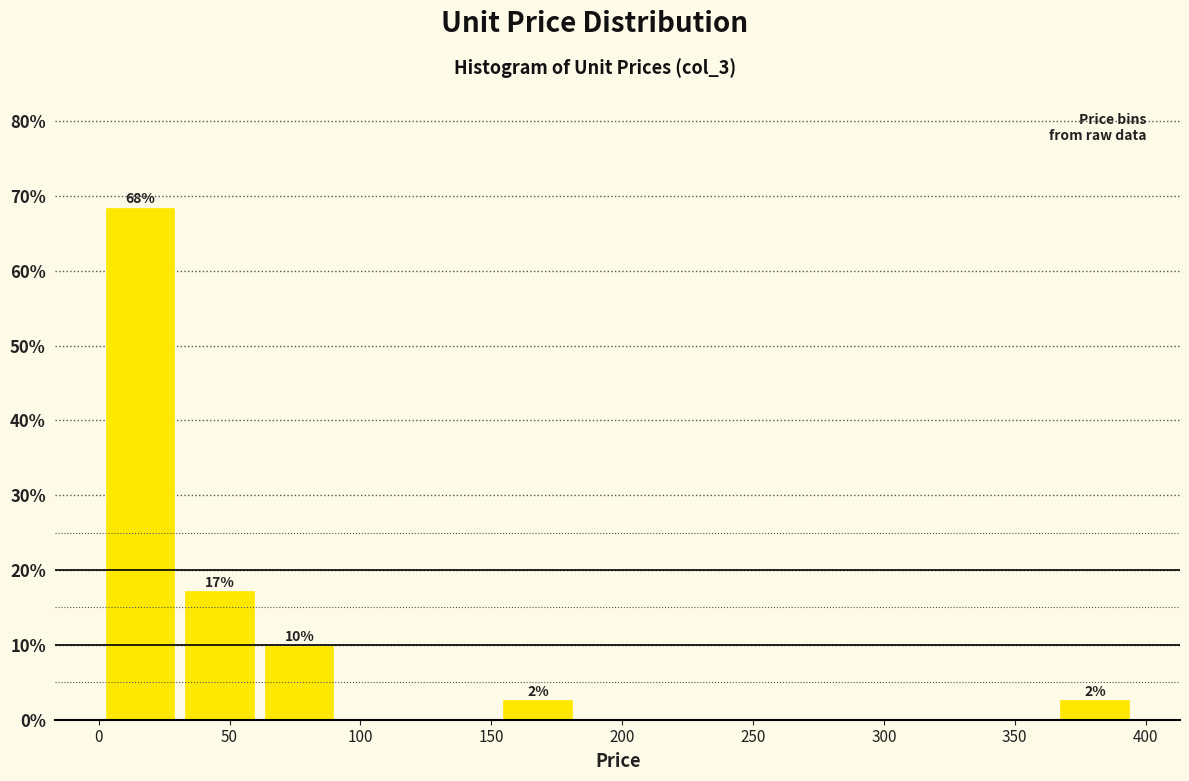

Over which range of the x-axis is the bar tallest?

0 to 30